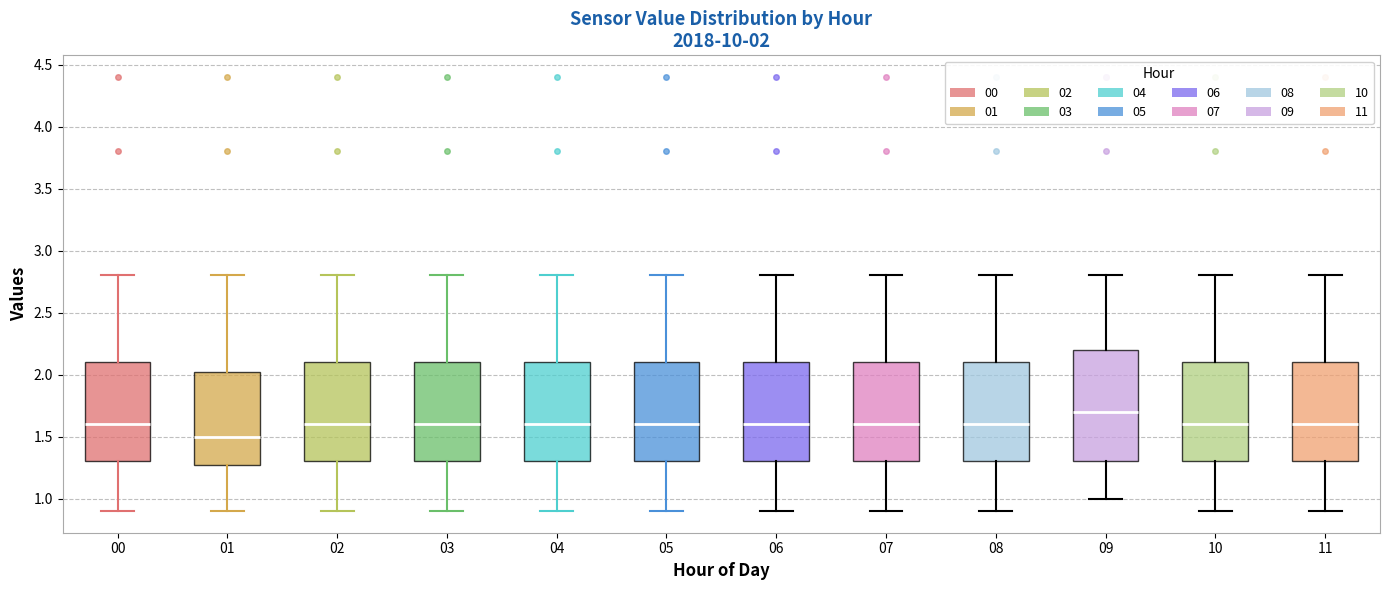

Comparing the boxes themselves (not the whiskers), which one is the tallest?

09